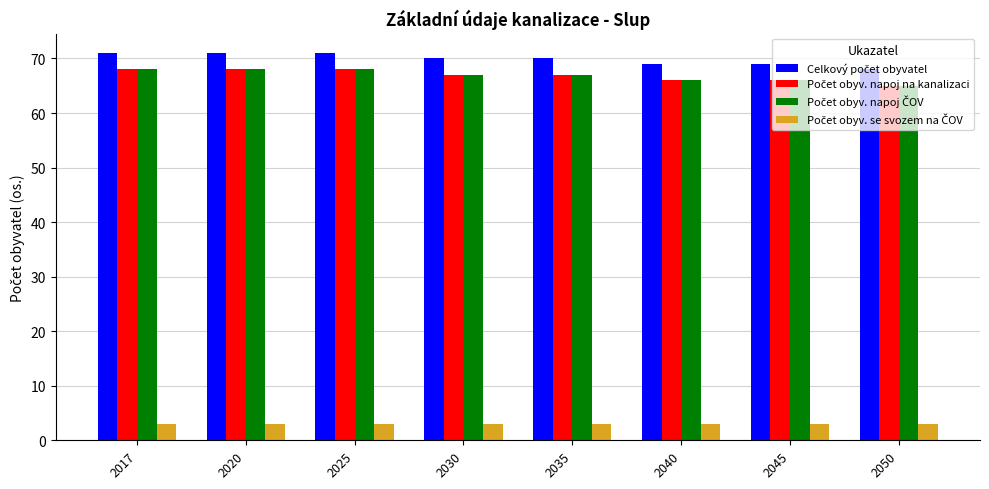

What is the difference between the highest and lowest values at 2020?

68